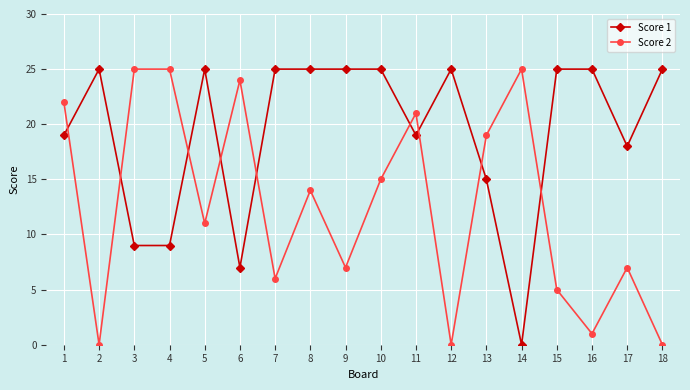

What is the value of the Score 1 point at the 2nd from the left?

25